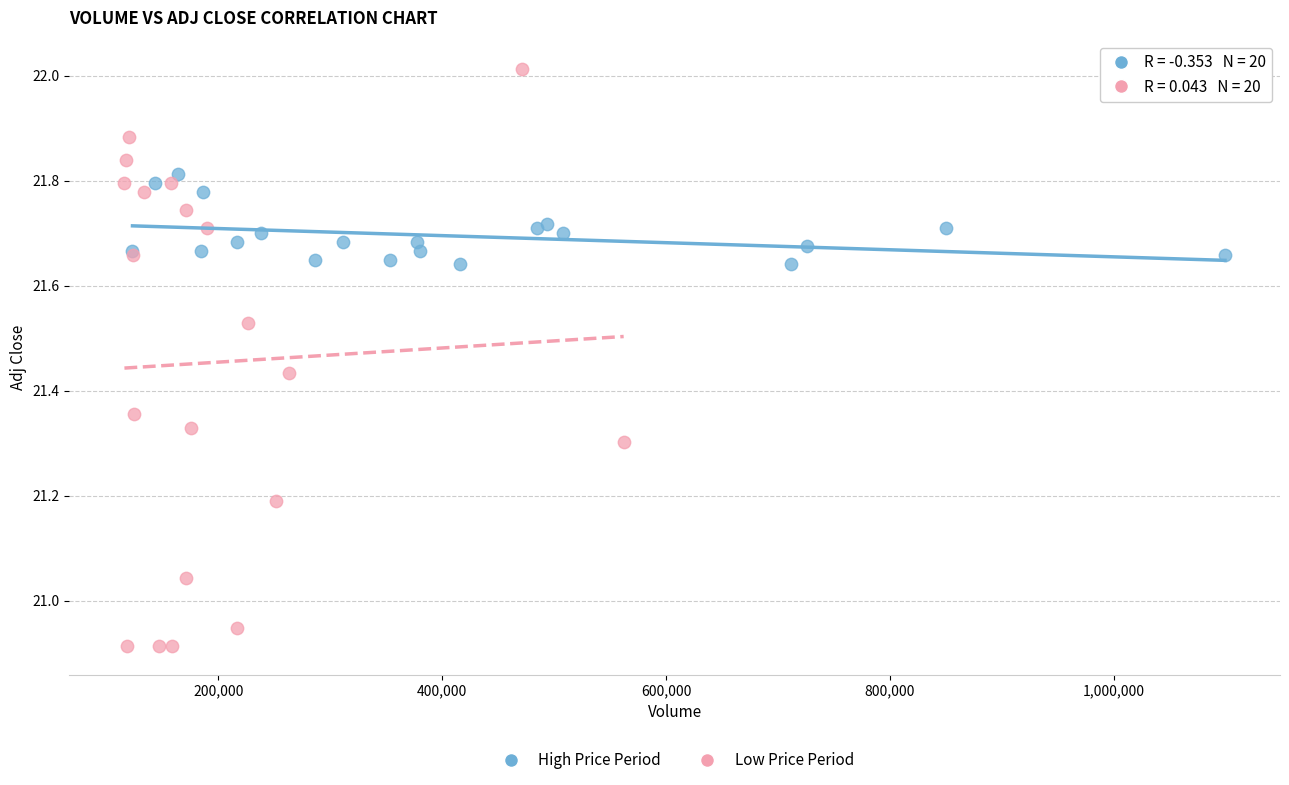

What are all the series names shown in the legend?

High Price Period, Low Price Period